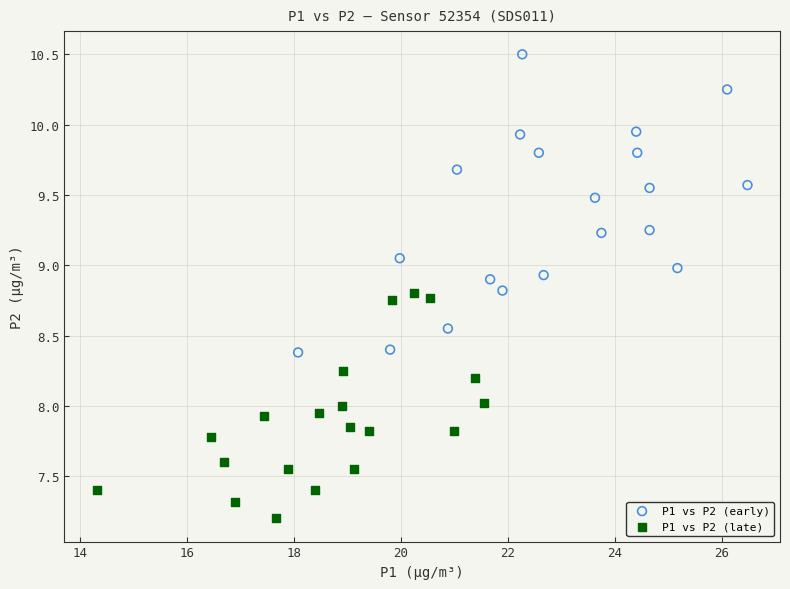

Which series contains the lowest Y value?

P1 vs P2 (late)